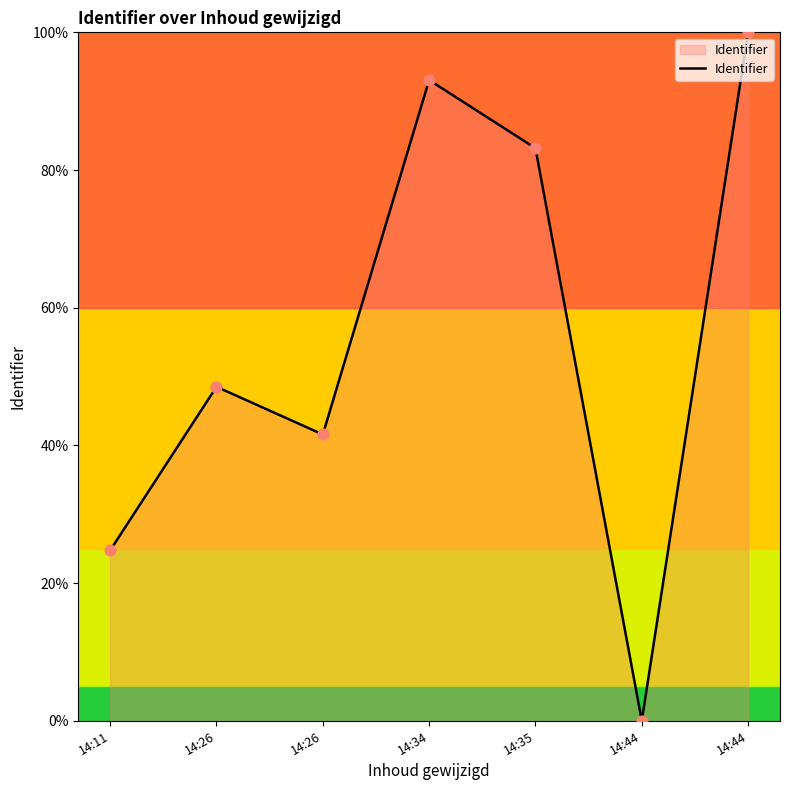

What is the change in value from 14:44 to 14:44?

+100.0